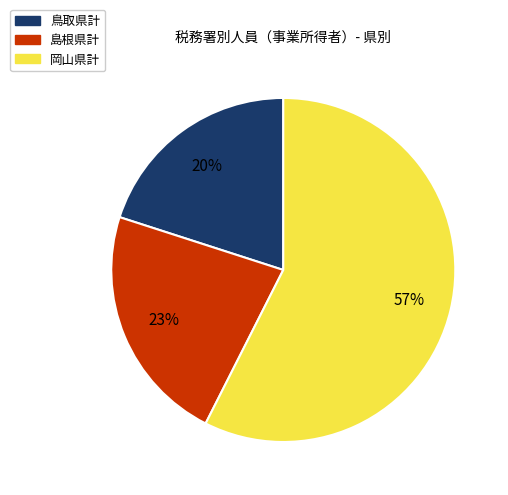

What is the ratio of the value at 島根県計 to the value at 岡山県計?

0.4